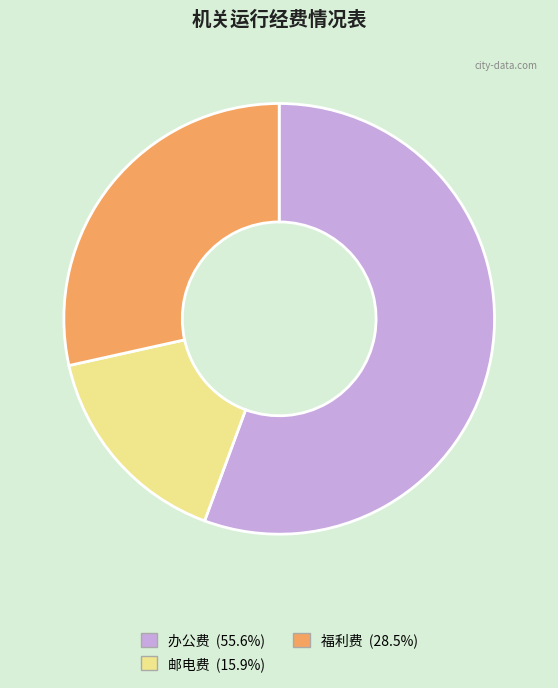

Combined, do 办公费 and 福利费 account for over 50%?

Yes